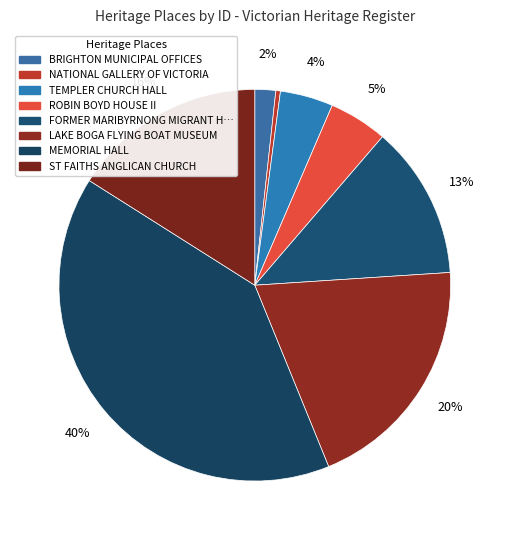

Is there any slice that represents more than half of the pie?

No